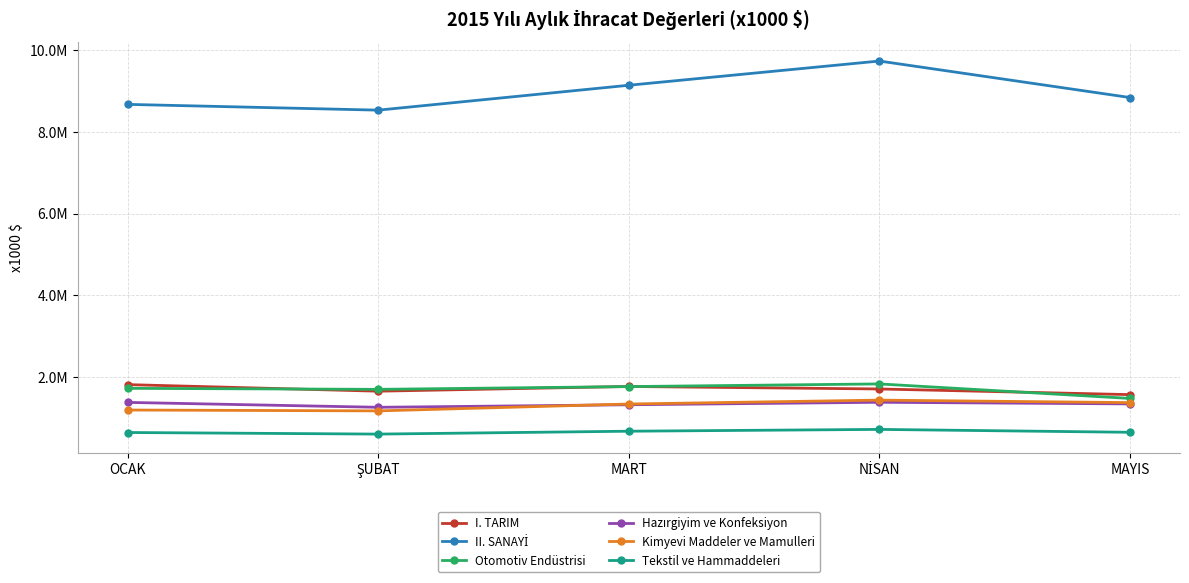

Does the chart have visible grid lines?

Yes